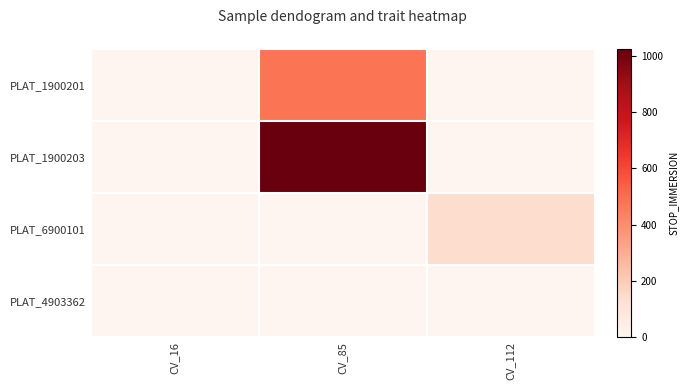

Which series has the largest range (max minus min)?

PLAT_1900203